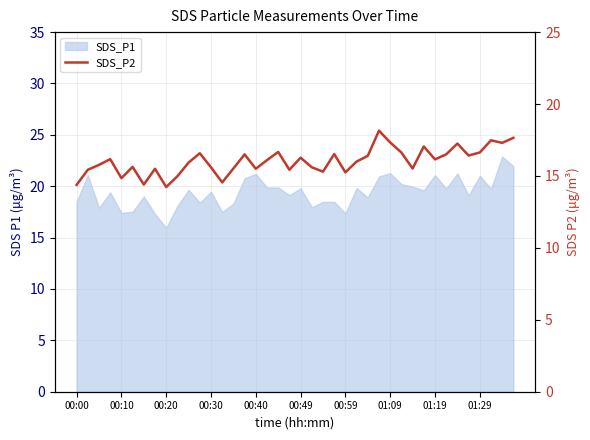

True or false: the data shows 31.5 at 37.

False